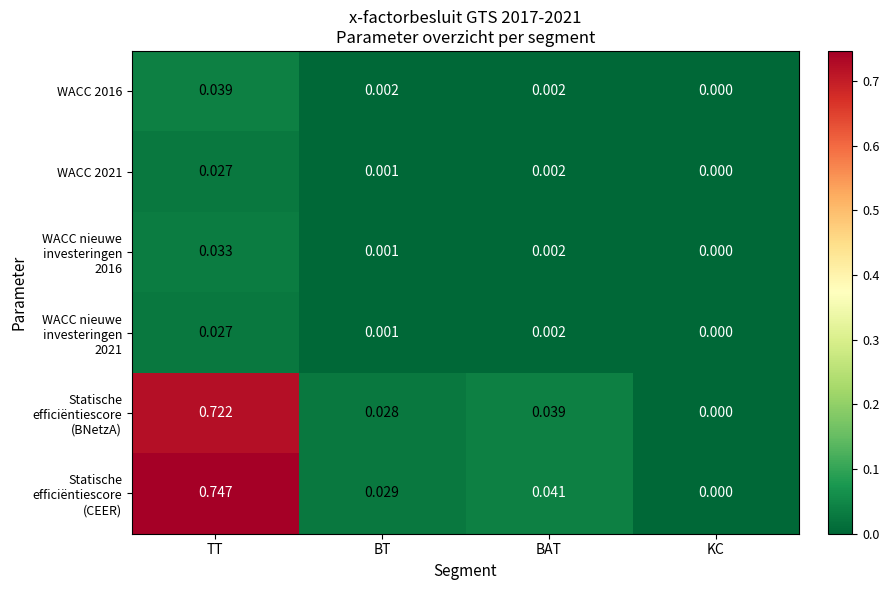

At which label is WACC 2016 closest to 0?

KC